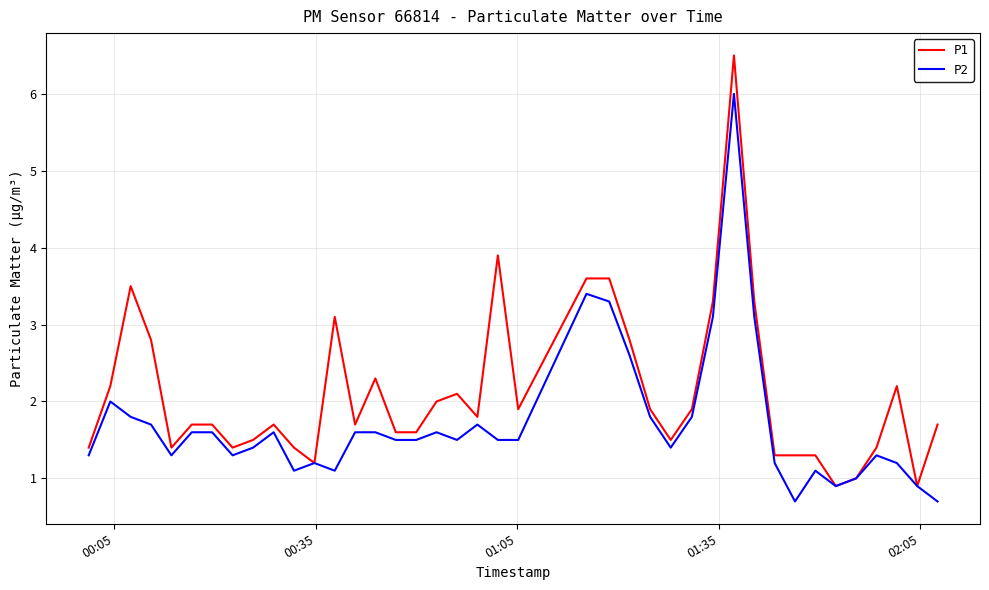

Rank the series by their maximum value, from highest to lowest.

P1, P2